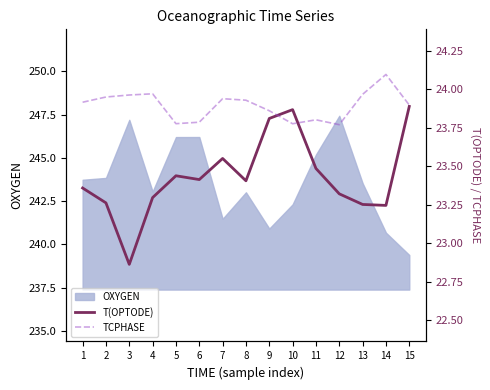

True or false: T(OPTODE) and TCPHASE intersect in this chart.

True